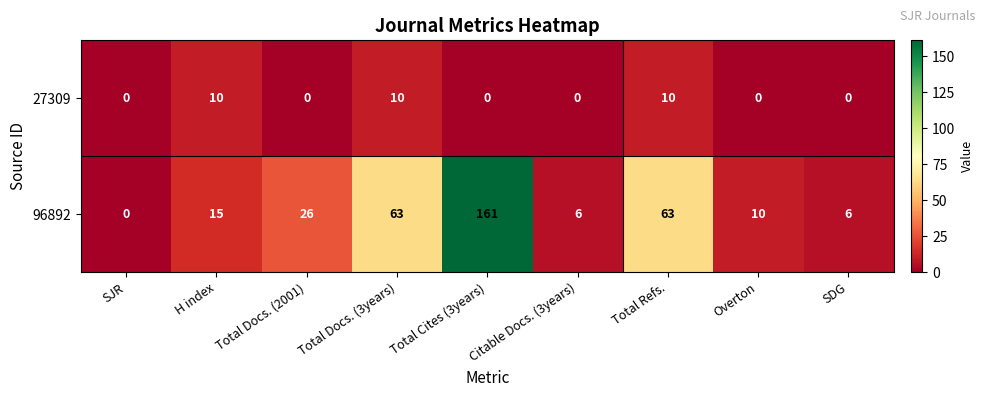

At which category does the chart reach its peak across all series?

Total Cites (3years)